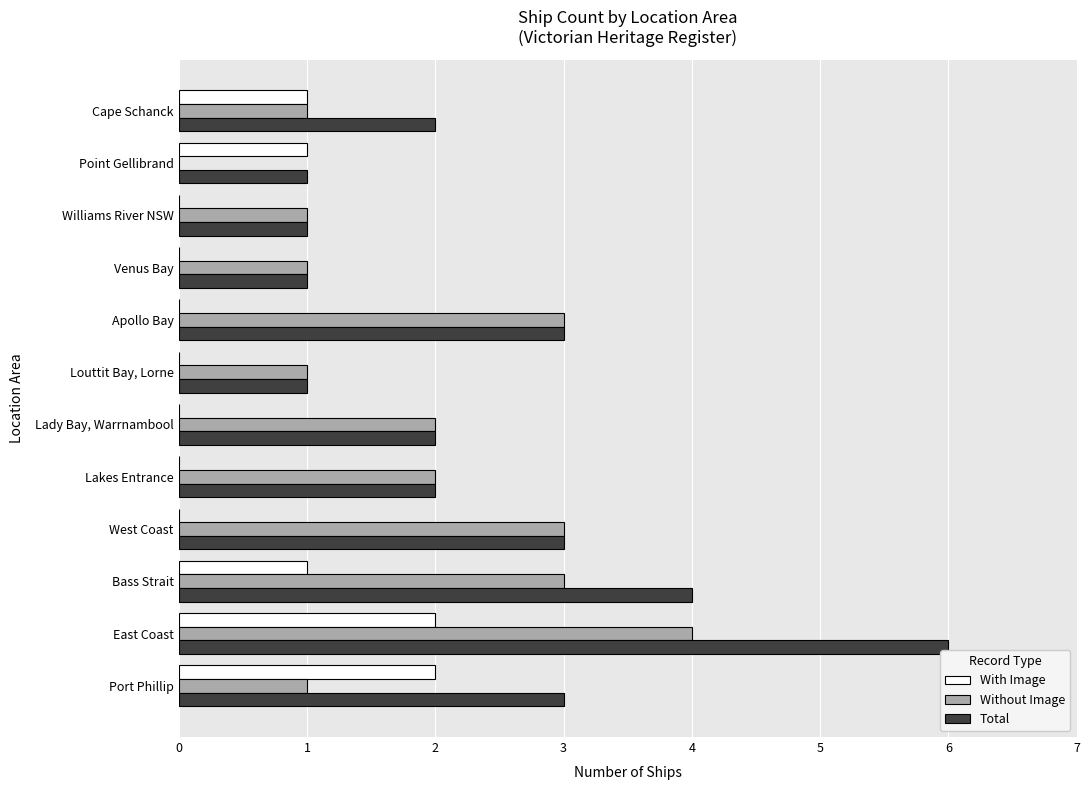

Which series changed the most between Bass Strait and Louttit Bay, Lorne?

Total